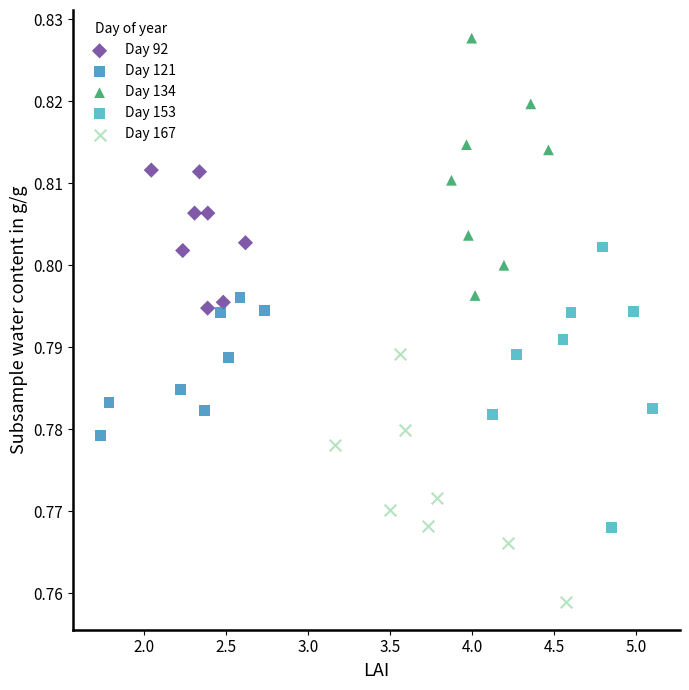

Which series reaches the maximum Y coordinate?

Day 134